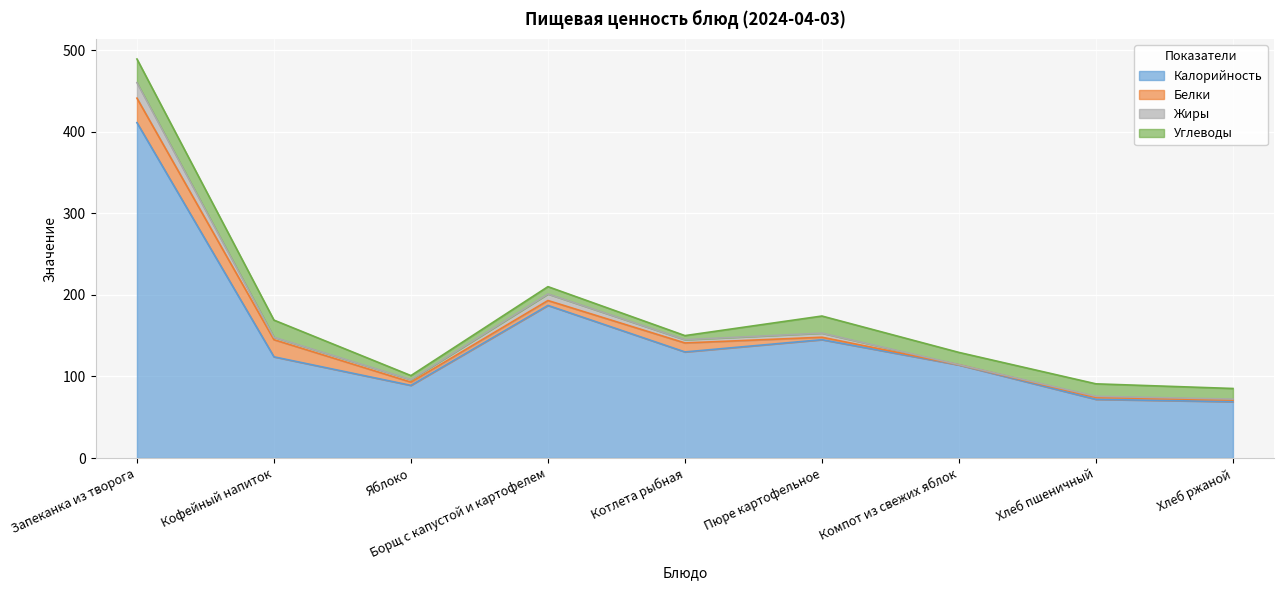

What is the label of the 2nd point from the right?

Хлеб пшеничный